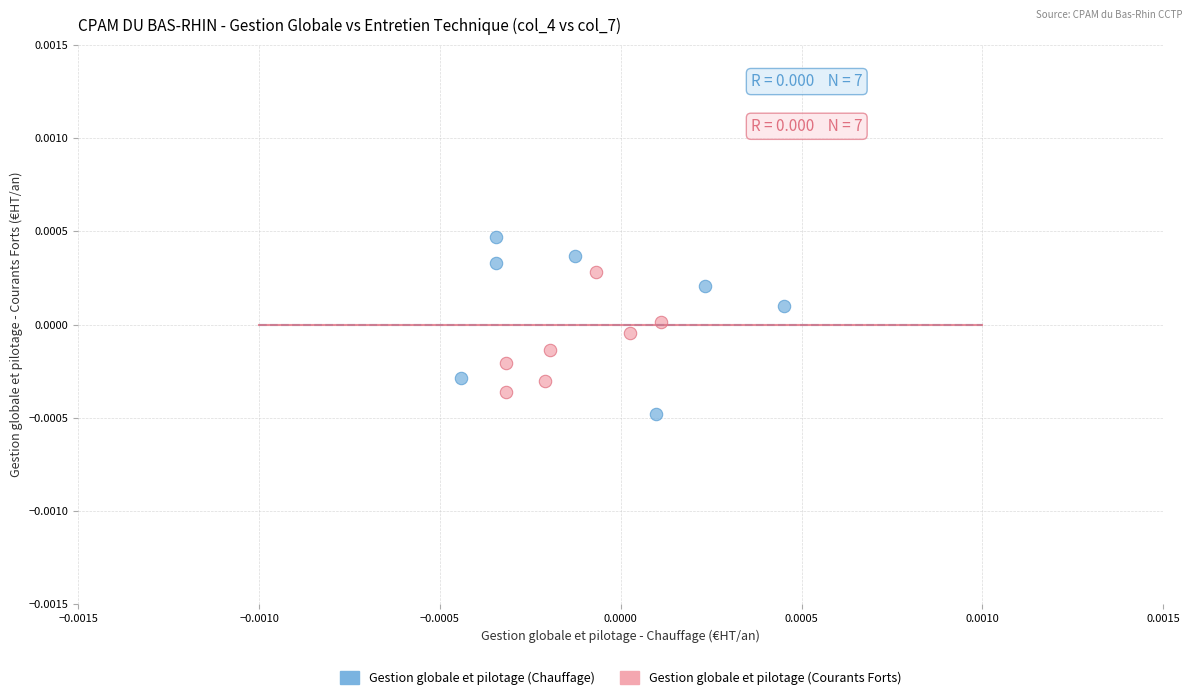

Which series reaches the maximum Y coordinate?

Gestion globale et pilotage (Chauffage)